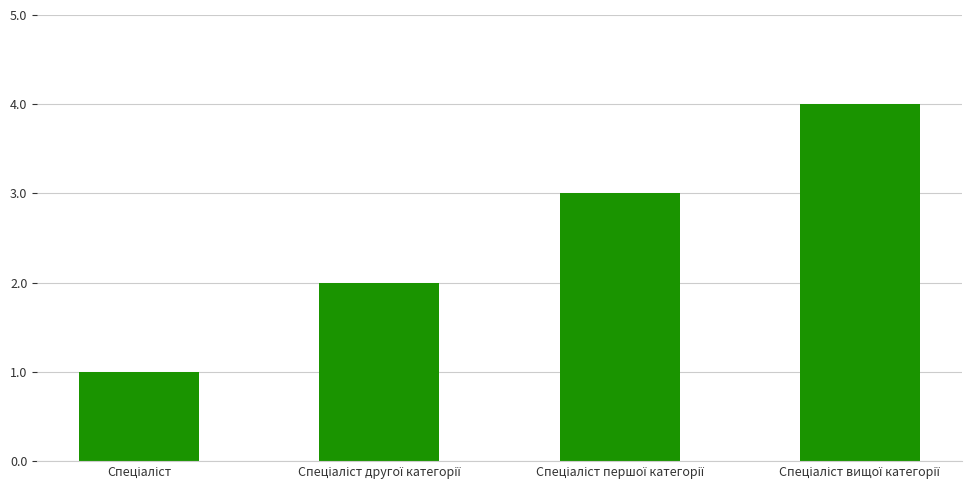

What is the greatest value displayed?

4